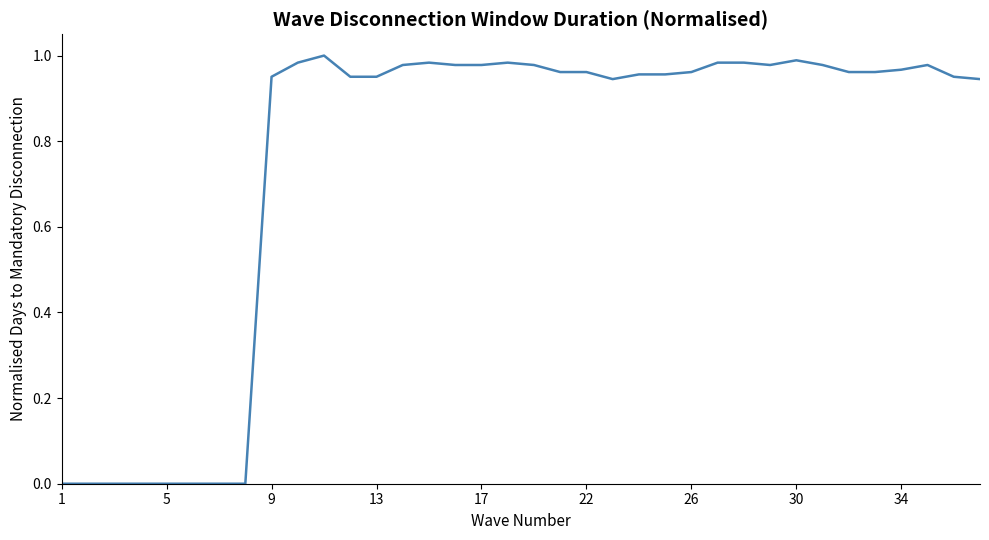

Reading left to right, list all the values displayed in this chart.

0.0	0.0	0.0	0.0	0.0	0.0	0.0	0.0	1.0	1.0	1.0	1.0	1.0	1.0	1.0	1.0	1.0	1.0	1.0	1.0	1.0	0.9	1.0	1.0	1.0	1.0	1.0	1.0	1.0	1.0	1.0	1.0	1.0	1.0	1.0	0.9